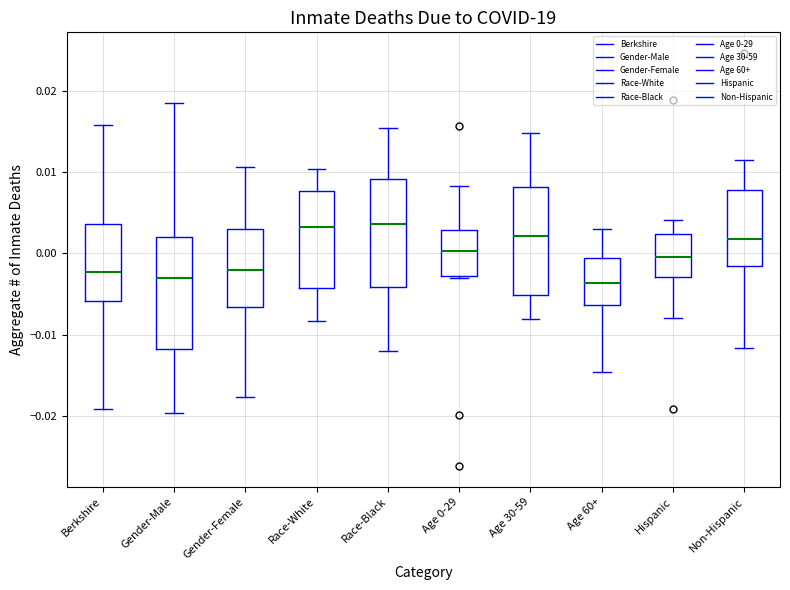

Reading left to right, read every box against the y-axis: the position of its median line, the range the box covers, and the ends of its whiskers. The values are not printed on the chart, so give them approximately, as read against the axis.

Berkshire: median -0.002, box -0.006 to 0.004, whiskers -0.019 to 0.016
Gender-Male: median -0.003, box -0.012 to 0.002, whiskers -0.020 to 0.019
Gender-Female: median -0.002, box -0.007 to 0.003, whiskers -0.018 to 0.011
Race-White: median 0.003, box -0.004 to 0.008, whiskers -0.008 to 0.010
Race-Black: median 0.004, box -0.004 to 0.009, whiskers -0.012 to 0.015
Age 0-29: median 0.000, box -0.003 to 0.003, whiskers -0.003 to 0.008
Age 30-59: median 0.002, box -0.005 to 0.008, whiskers -0.008 to 0.015
Age 60+: median -0.004, box -0.006 to -0.001, whiskers -0.015 to 0.003
Hispanic: median -0.001, box -0.003 to 0.002, whiskers -0.008 to 0.004
Non-Hispanic: median 0.002, box -0.002 to 0.008, whiskers -0.012 to 0.011